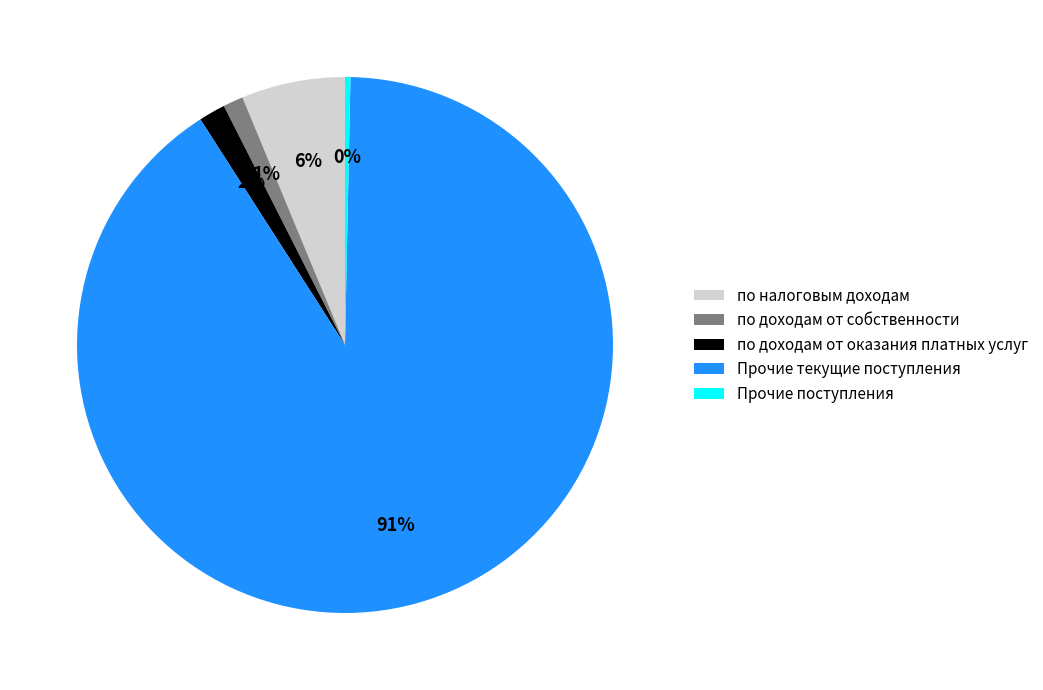

Does any single category account for the majority?

Yes